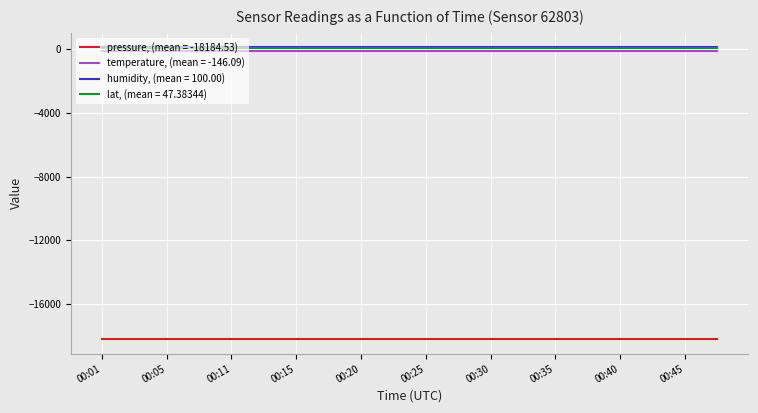

List the series in order of their peak value, highest first.

humidity, (mean = 100.00), lat, (mean = 47.38344), temperature, (mean = -146.09), pressure, (mean = -18184.53)